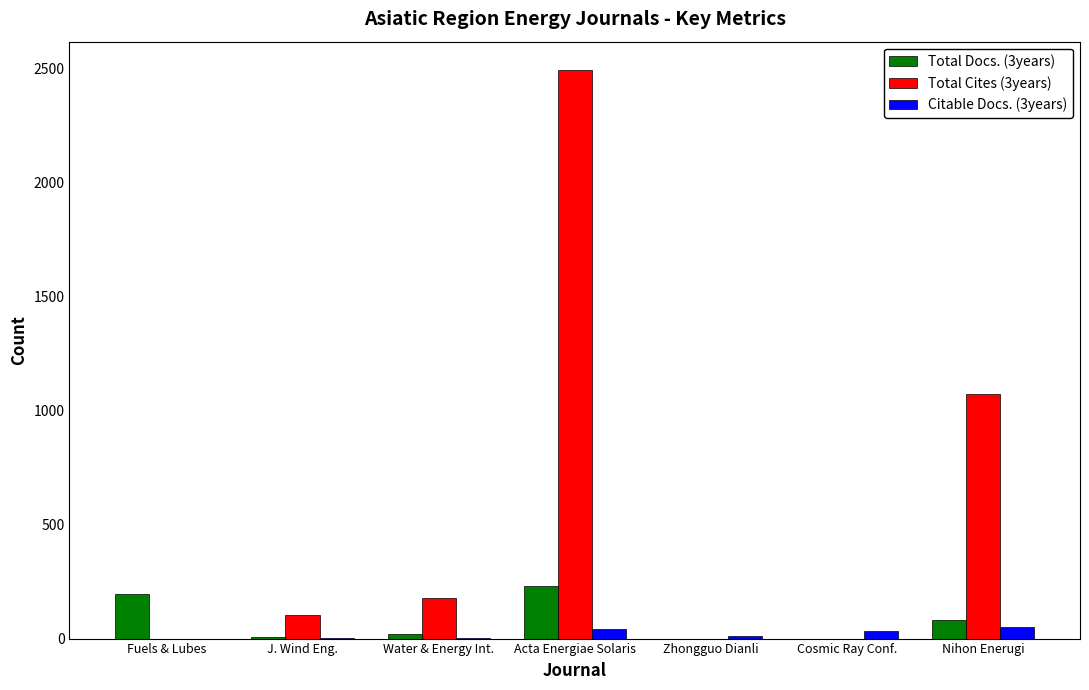

How many data points does each series have?

7